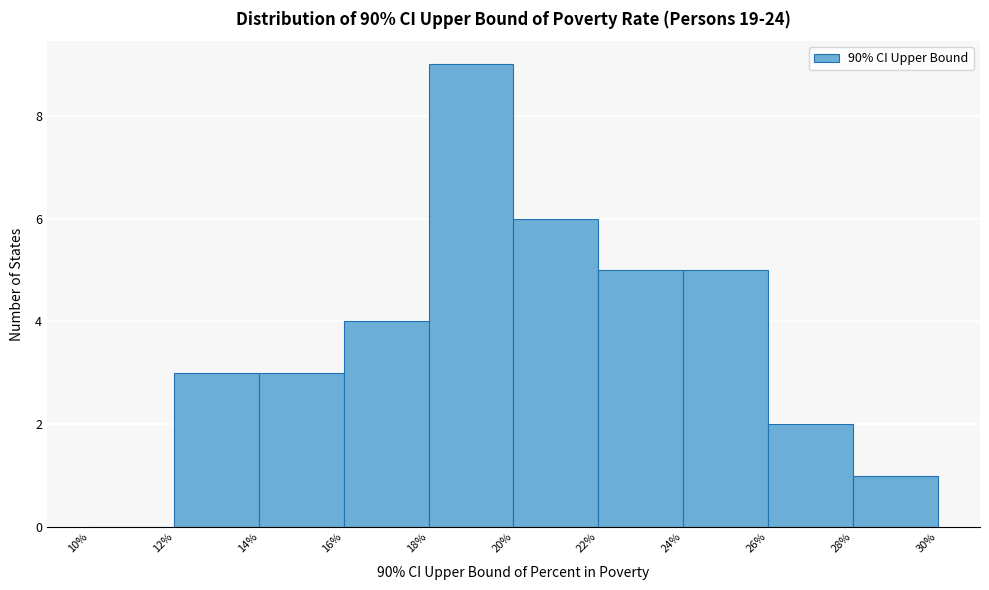

Reading left to right, transcribe this chart: for each bar, give the range it covers on the x-axis and its height. The values are not printed on the chart, so give them approximately, as read against the axis.

10% to 12%: 0
12% to 14%: 3
14% to 16%: 3
16% to 18%: 4
18% to 20%: 9
20% to 22%: 6
22% to 24%: 5
24% to 26%: 5
26% to 28%: 2
28% to 30%: 1